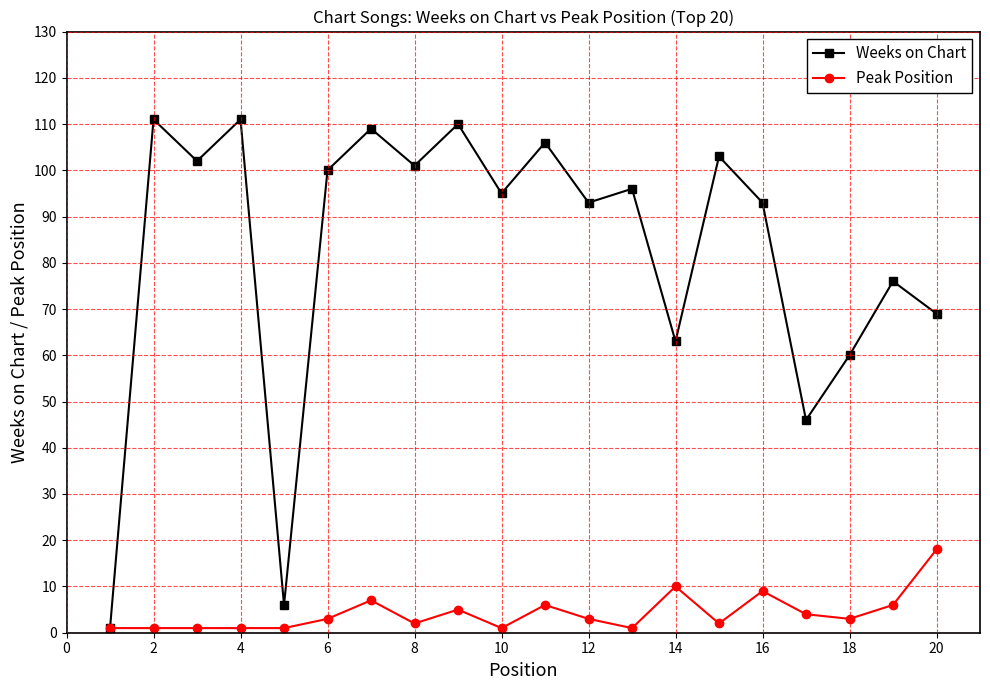

List the series in order of their overall mean, lowest first.

Peak Position, Weeks on Chart